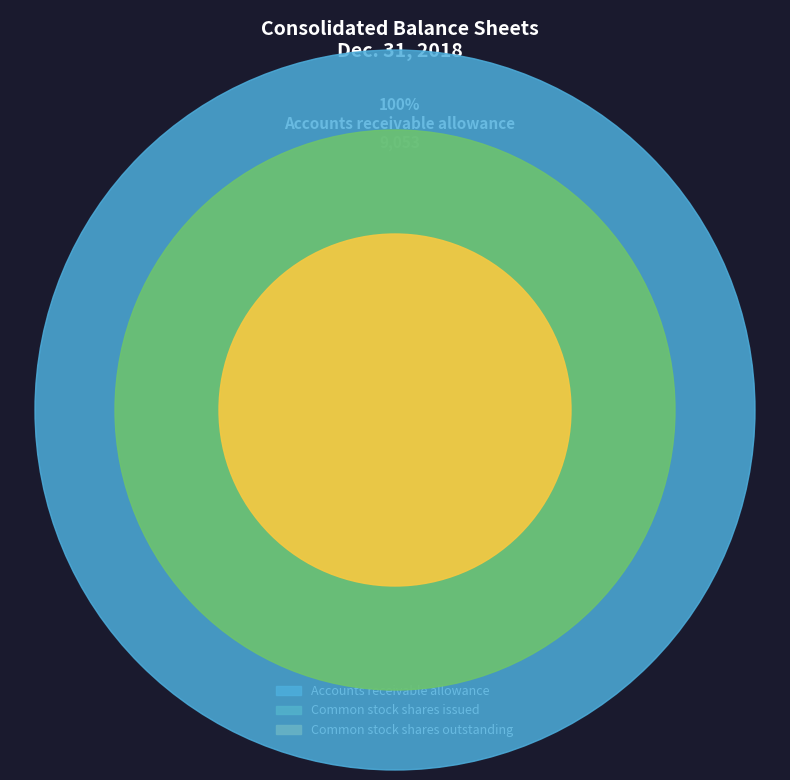

True or false: Common stock shares outstanding accounts for 41% of the total.

False